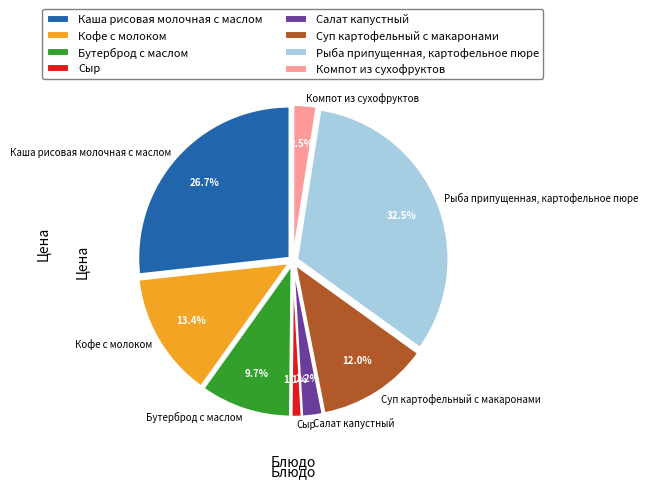

How many segments does this pie chart have?

8